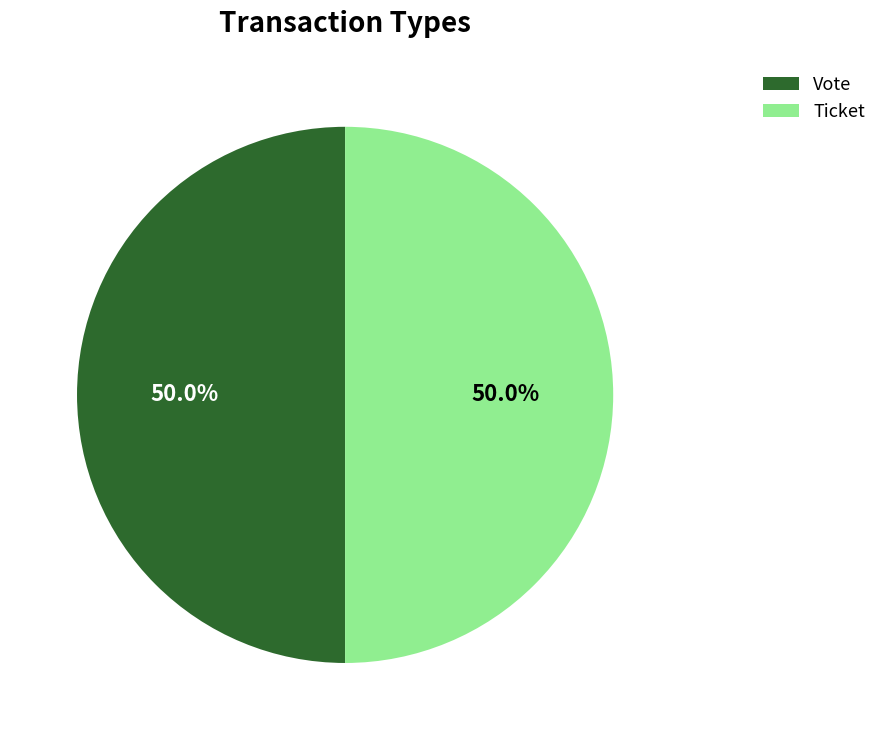

Combined, what portion of the pie is Ticket and Vote?

100.0%